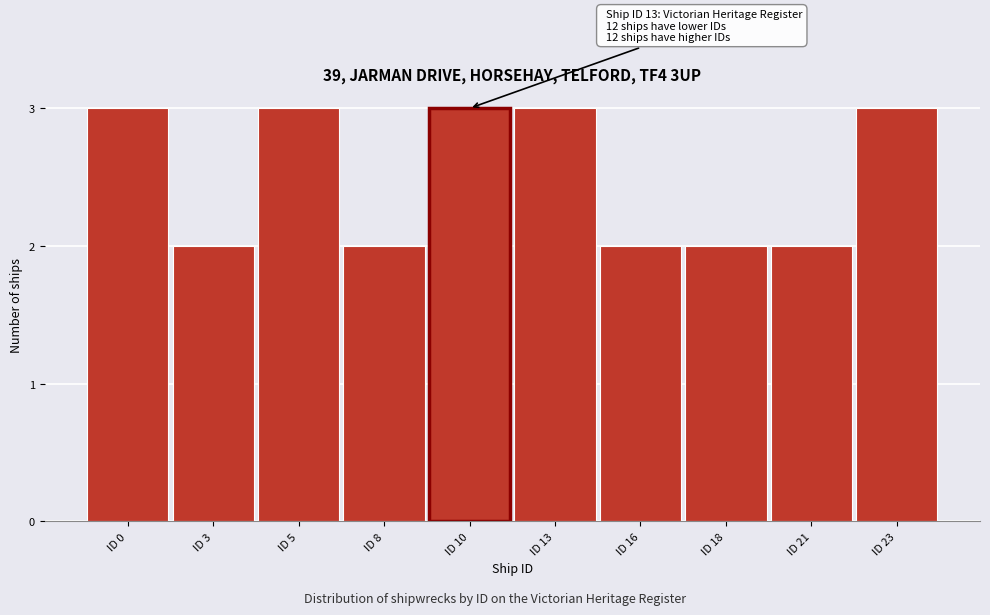

Reading right to left, transcribe all the data shown in this chart.

ID 23=3	ID 21=2	ID 18=2	ID 16=2	ID 13=3	ID 10=3	ID 8=2	ID 5=3	ID 3=2	ID 0=3